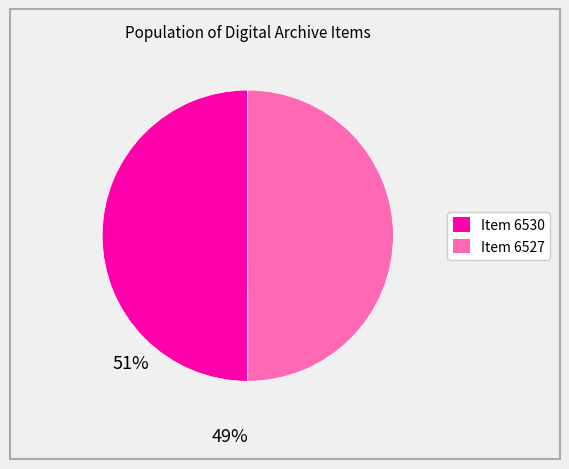

Do Item 6527 and Item 6530 together represent more than half of the pie?

Yes